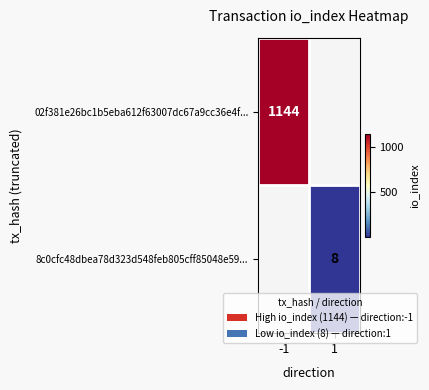

True or false: 02f381e26bc1b5eba612f63007dc67a9cc36e4f... has a value of 1144 at -1.

True